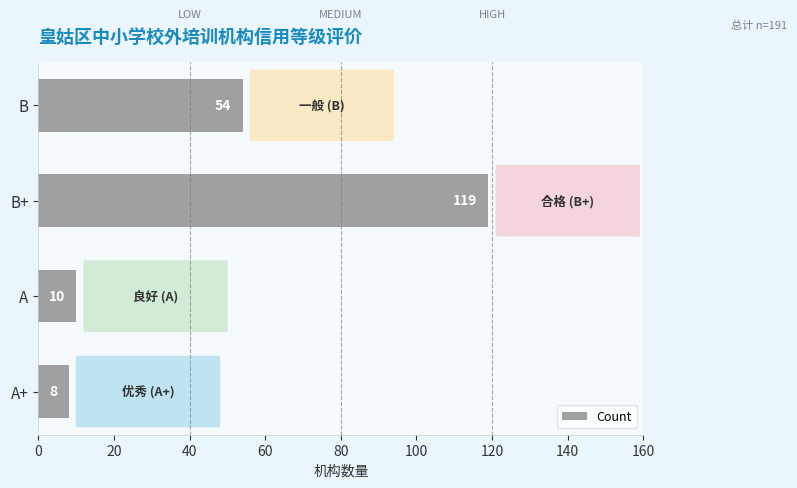

How many bars are there in total?

4